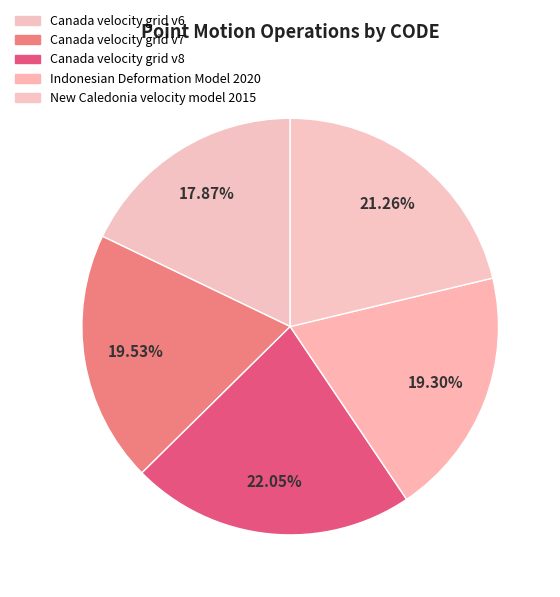

To the nearest percent, what is the average slice percentage?

20%